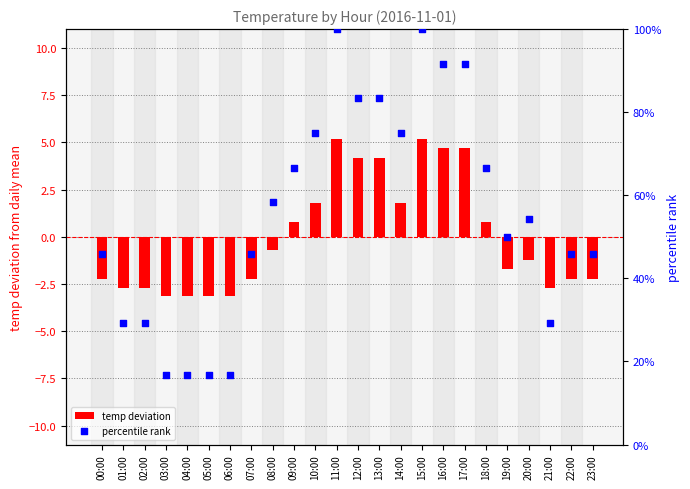

Which series has the largest Y range (max minus min)?

percentile rank